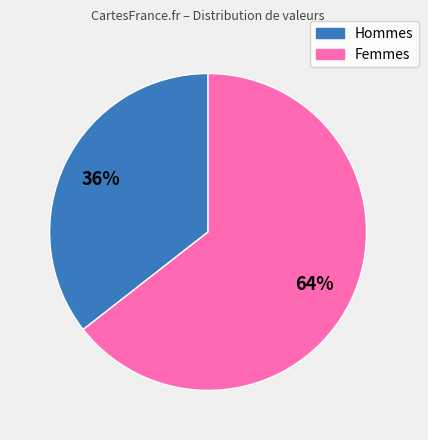

To the nearest percent, what is the average slice percentage?

50%